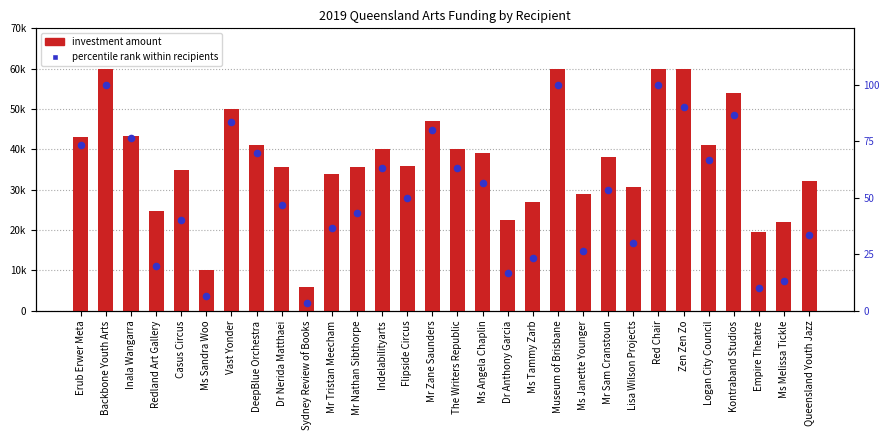

Which series contains the lowest Y value?

percentile rank within recipients